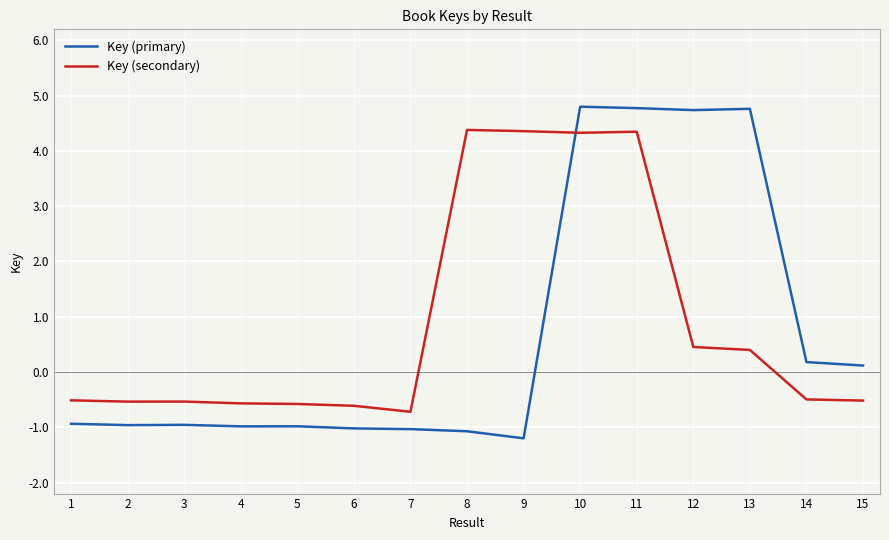

Which series ends up on top after the final intersection of Key (primary) and Key (secondary)?

Key (primary)